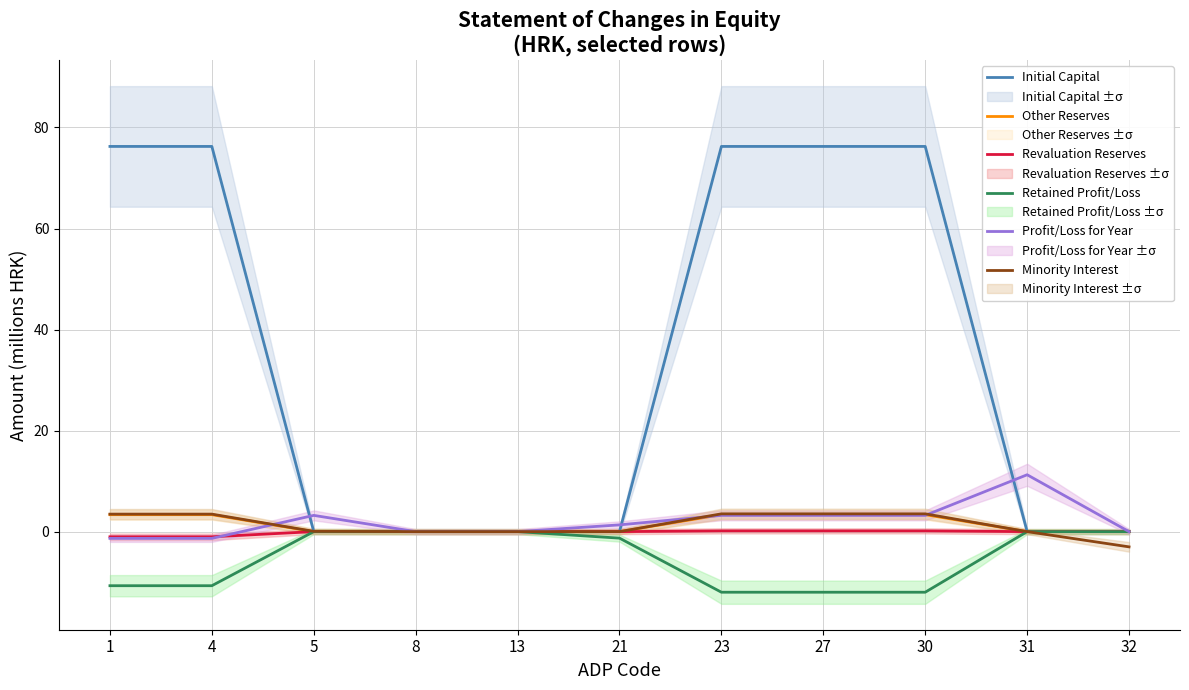

What is the difference between the highest and lowest values at 32?

3.0